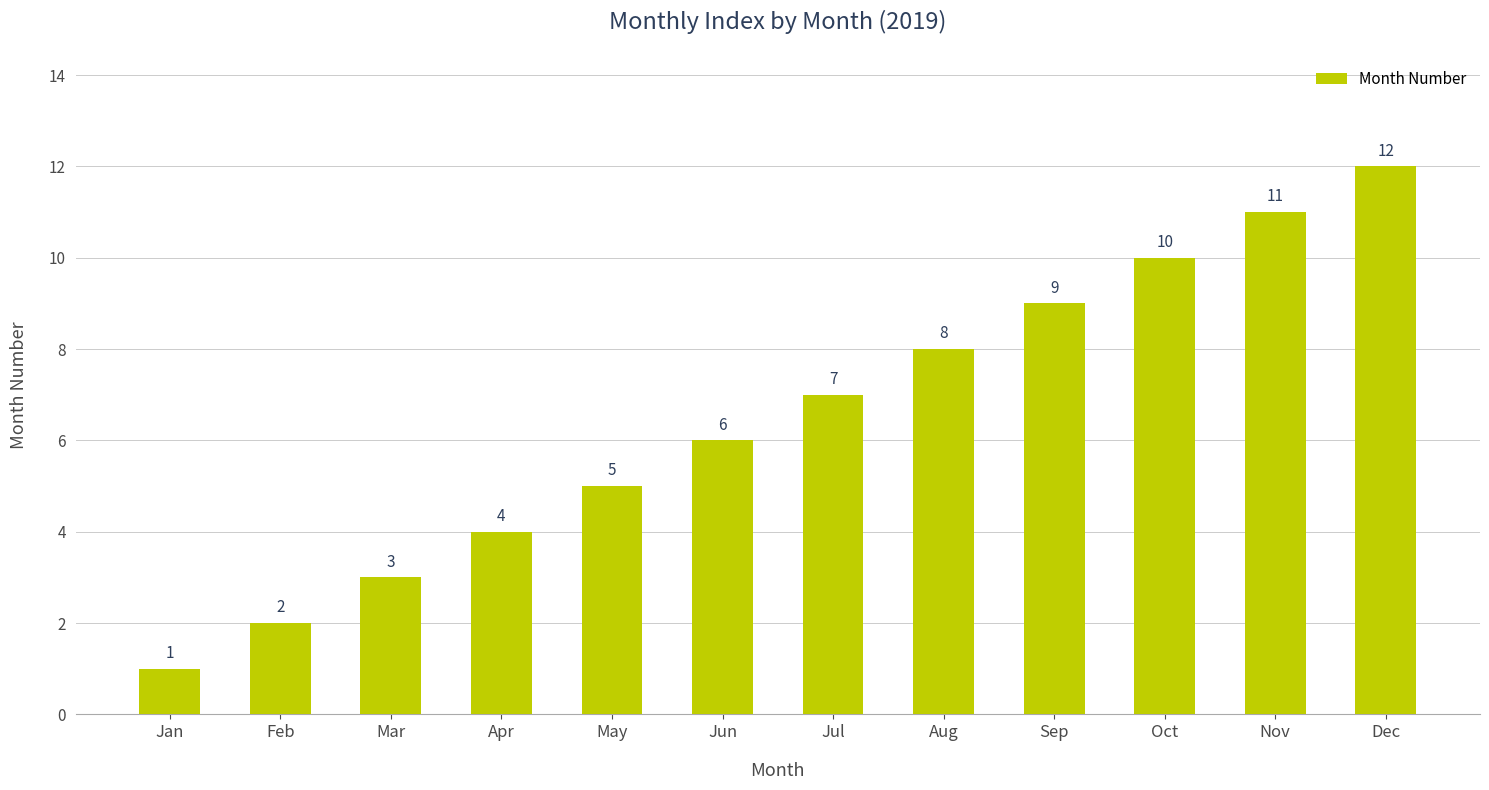

What is the difference between the values at Nov and Apr?

7